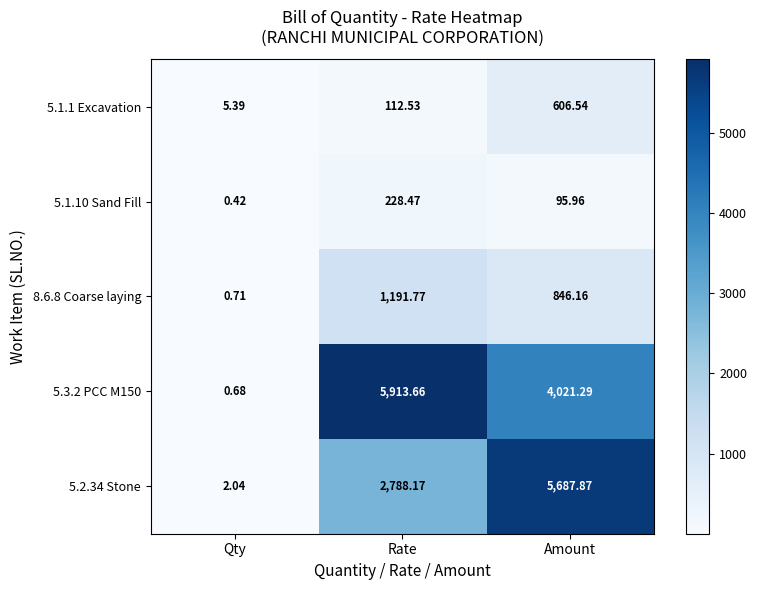

Rank the categories by 5.3.2 PCC M150 value from lowest to highest.

Qty, Amount, Rate